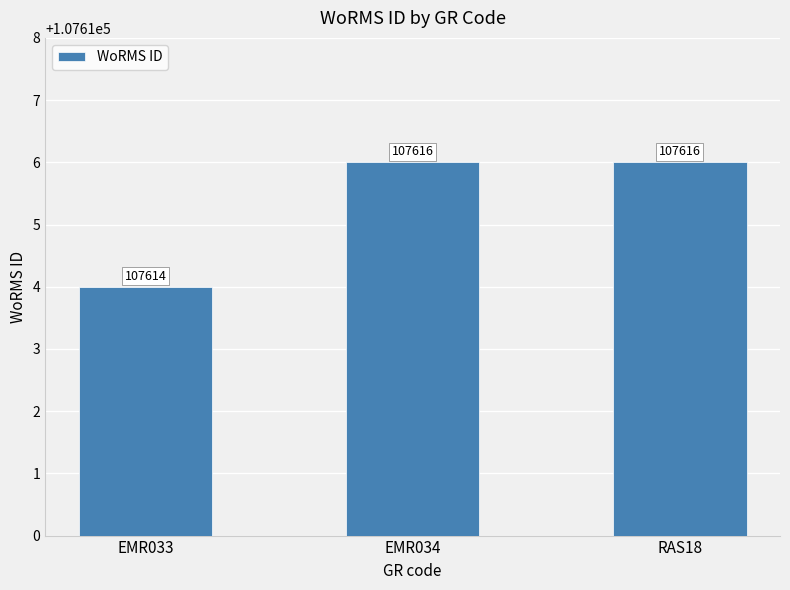

Are the bars grouped side by side (vs. stacked)?

No